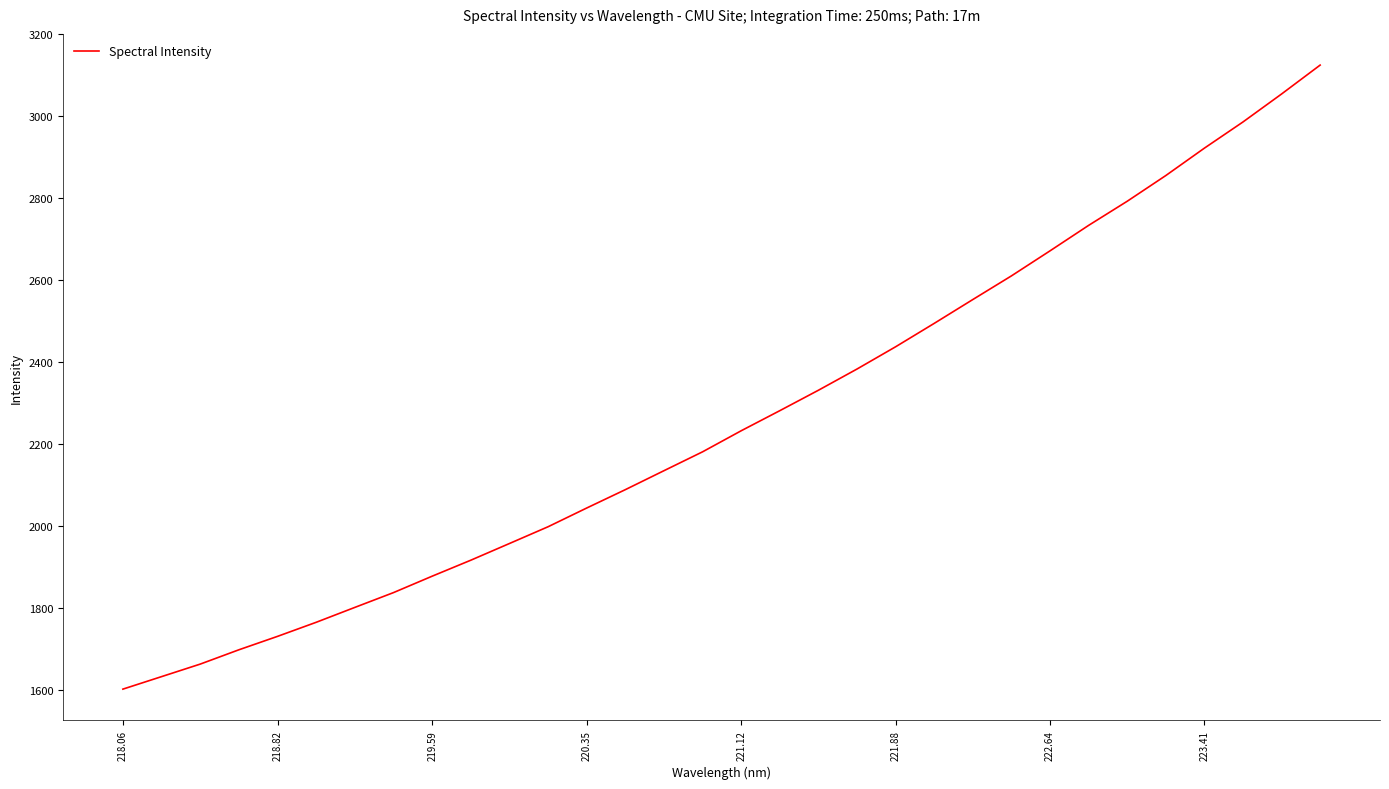

What is the greatest value displayed?

3124.7